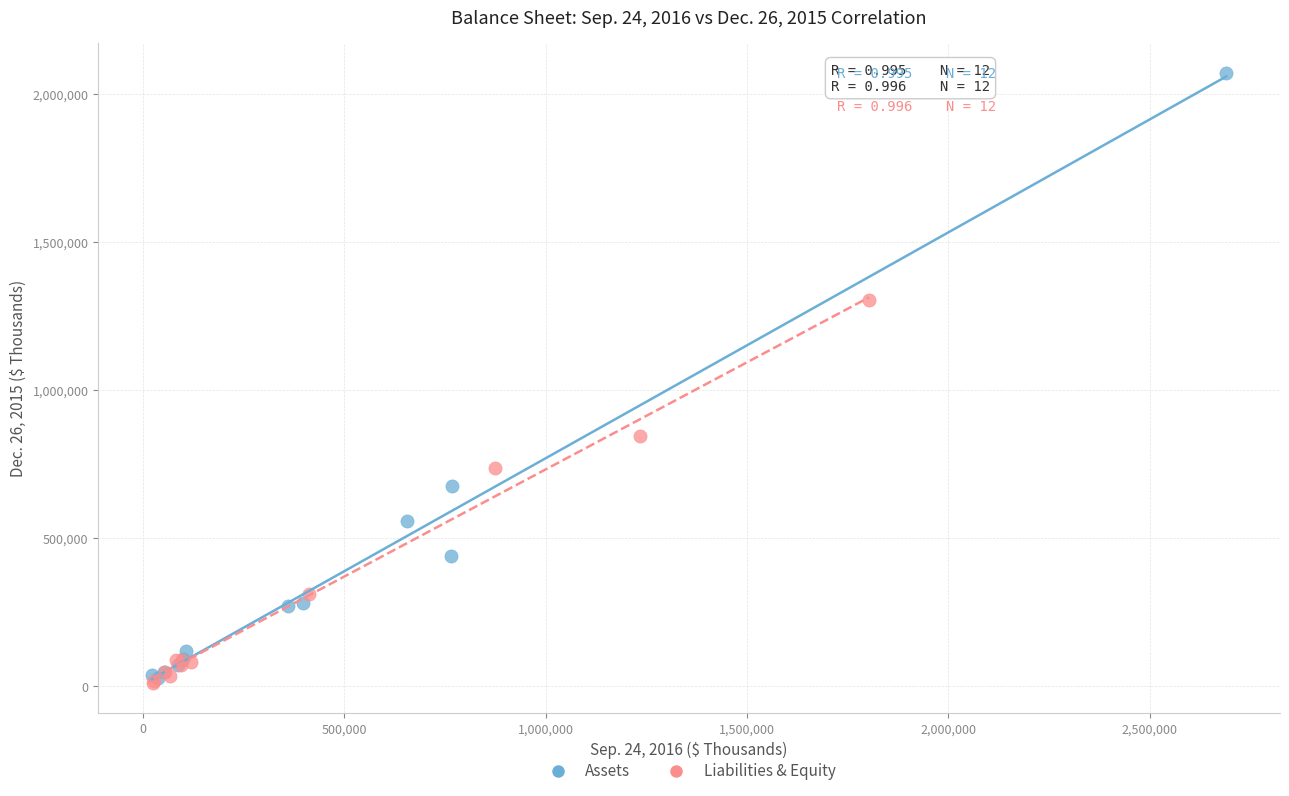

Which series contains the highest Y value?

Assets